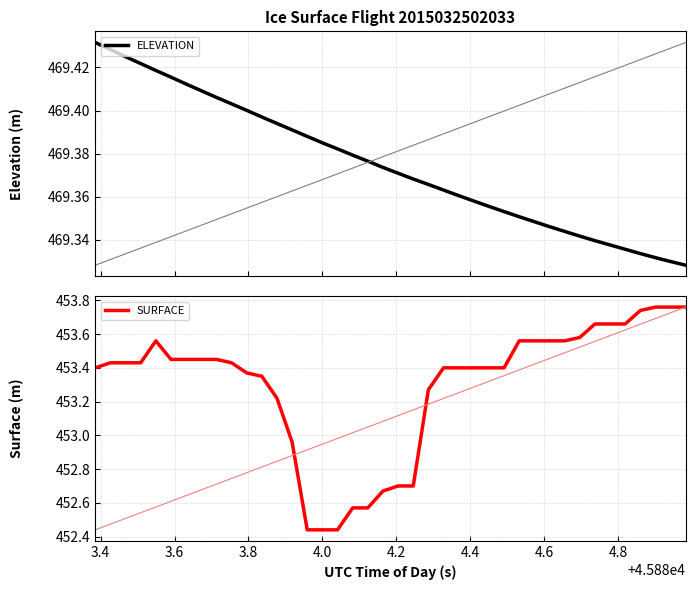

What are all the series names shown in the legend?

ELEVATION, SURFACE